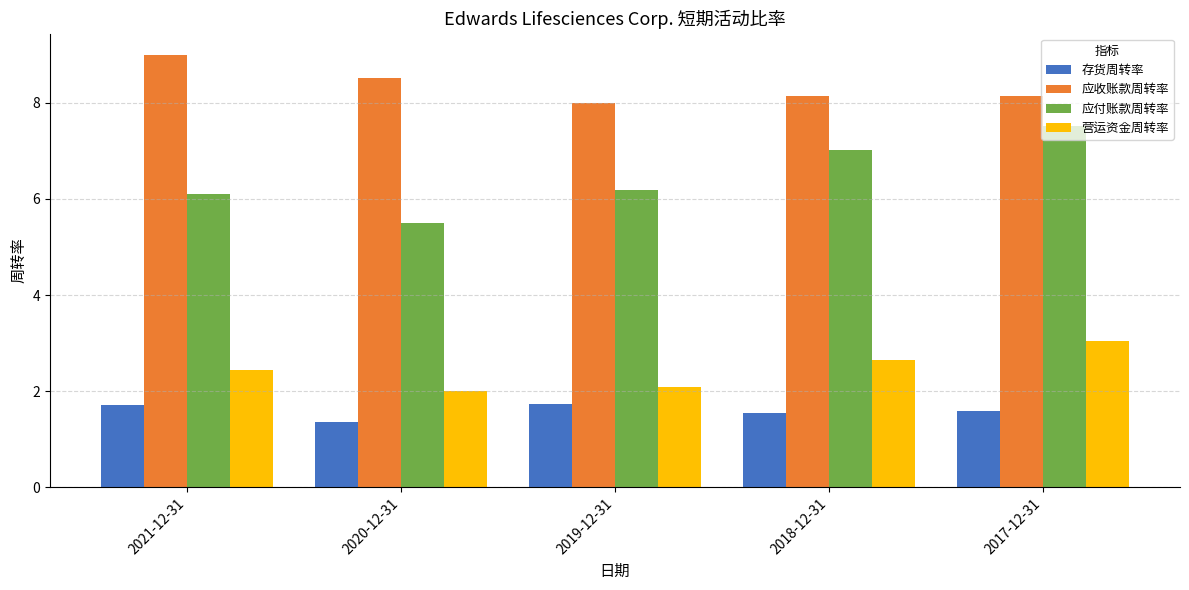

Reading left to right, extract all data points from this chart.

存货周转率: 2021-12-31=1.7	2020-12-31=1.4	2019-12-31=1.7	2018-12-31=1.6	2017-12-31=1.6
应收账款周转率: 2021-12-31=9.0	2020-12-31=8.5	2019-12-31=8.0	2018-12-31=8.2	2017-12-31=8.2
应付账款周转率: 2021-12-31=6.1	2020-12-31=5.5	2019-12-31=6.2	2018-12-31=7.0	2017-12-31=7.5
营运资金周转率: 2021-12-31=2.4	2020-12-31=2.0	2019-12-31=2.1	2018-12-31=2.6	2017-12-31=3.0